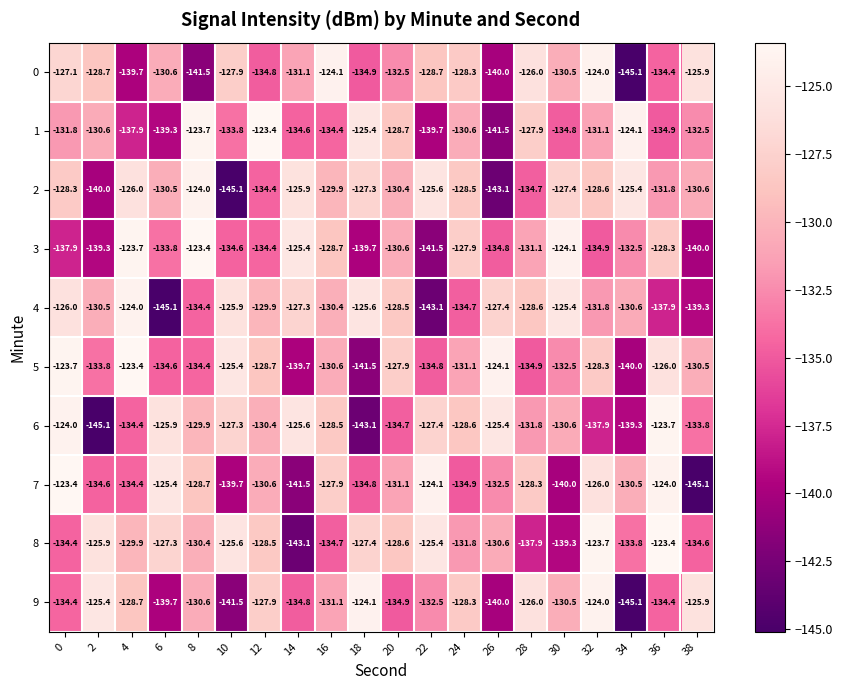

Which series has the largest range (max minus min)?

7